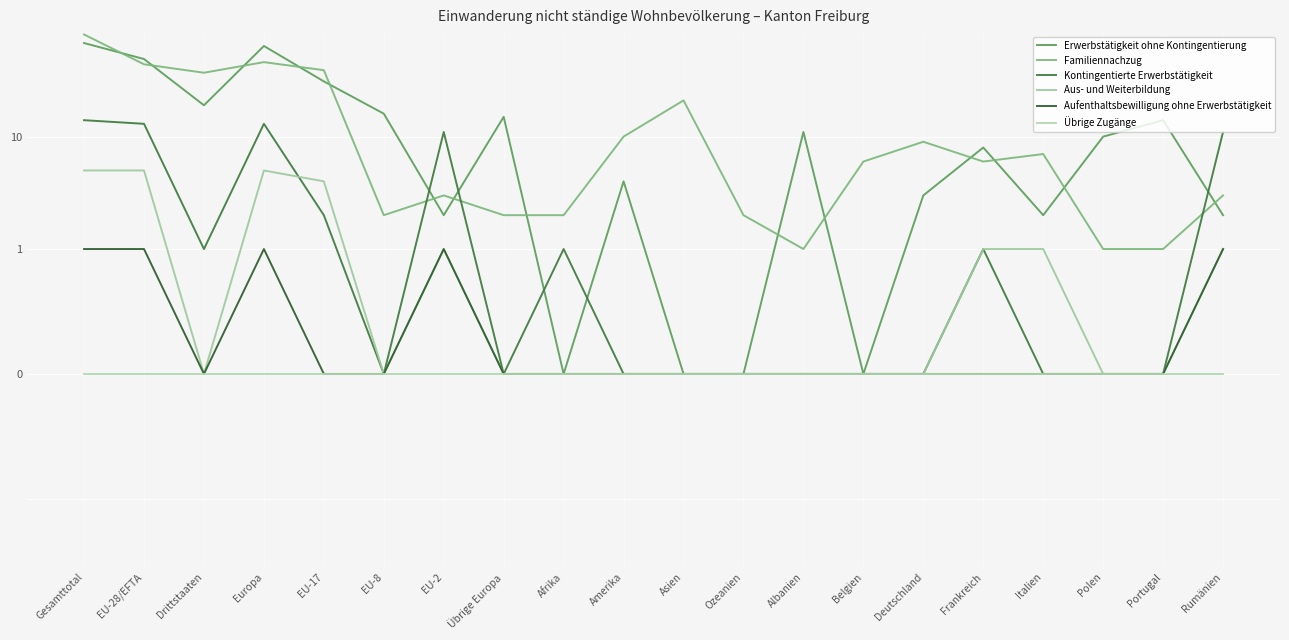

True or false: Kontingentierte Erwerbstätigkeit has more than 0 interior local peaks.

True